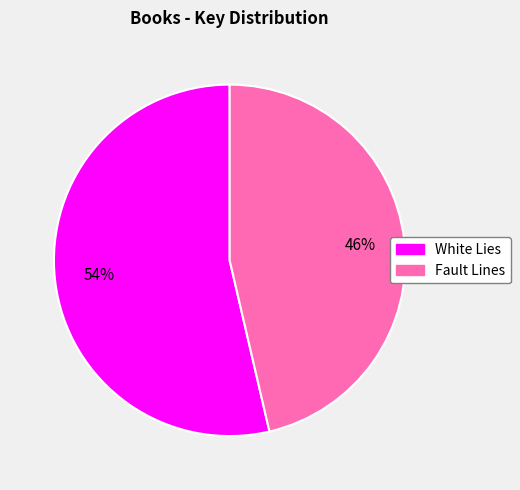

Count the number of slices in the pie.

2